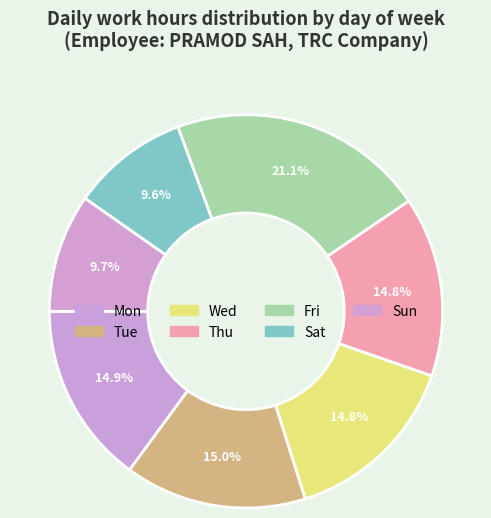

To the nearest percent, what is the difference between the largest and smallest slice percentages?

12%